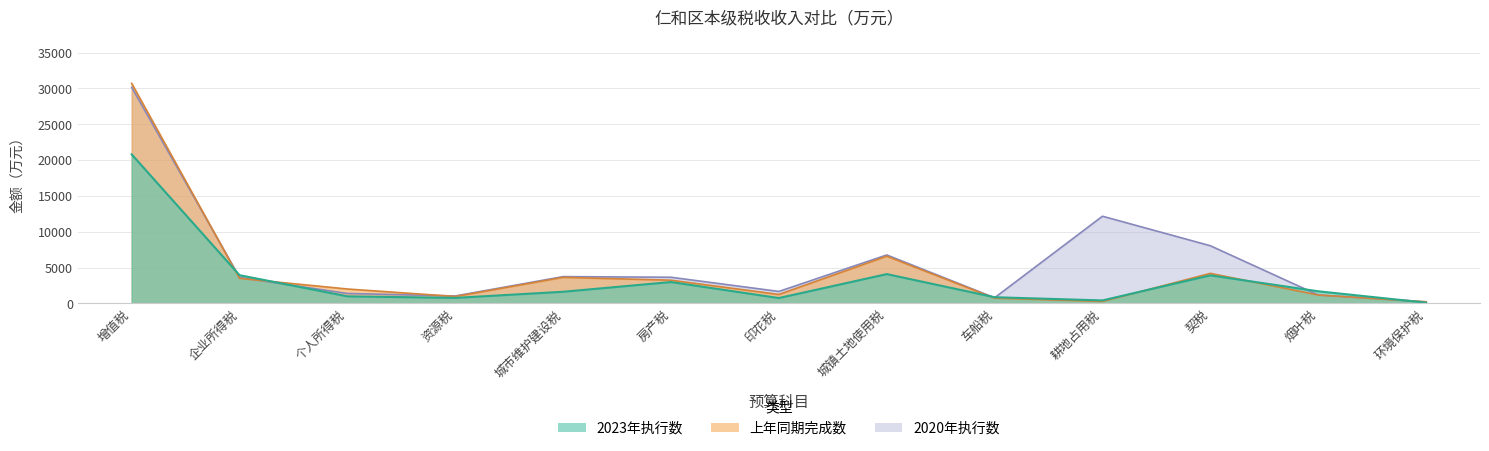

What is the average value of the 2020年-区本级 series?

5734